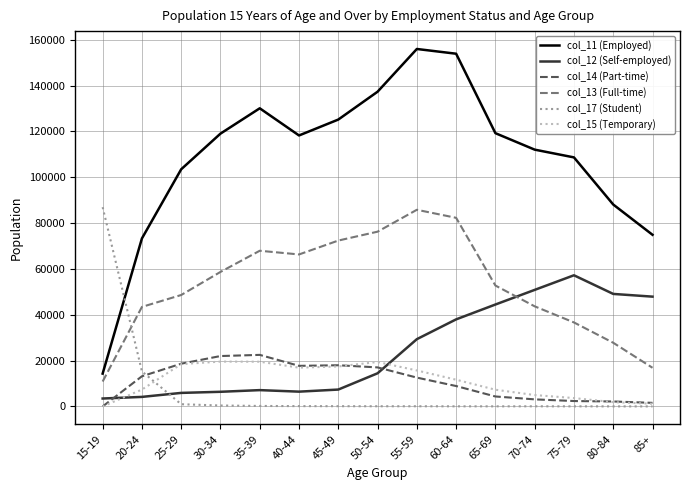

Is it true that col_12 (Self-employed) equals 87794 at 70-74?

False